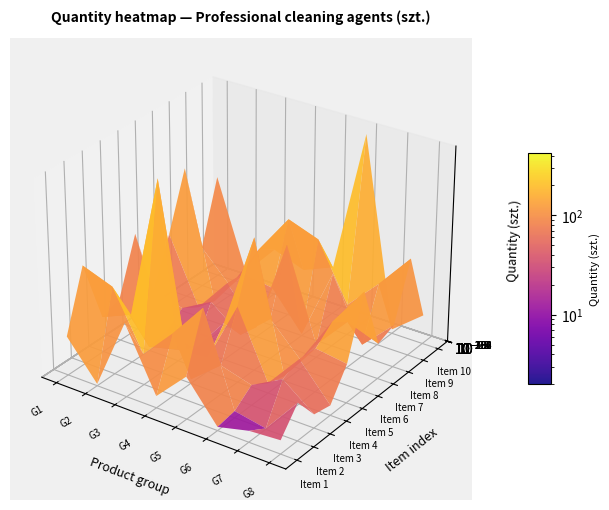

Reading left to right, list all the values displayed in this chart.

1: 86	217	78	93	215	64	167	292	89	228
2: 4	193	106	8	15	45	22	11	21	29
3: 162	68	421	25	2	82	99	96	128	103
4: 26	137	9	30	83	30	22	86	217	78
5: 93	215	64	167	292	89	228	4	193	106
6: 8	15	45	22	11	21	29	162	68	421
7: 25	2	82	99	96	128	103	26	137	9
8: 30	83	30	22	86	217	78	93	215	64